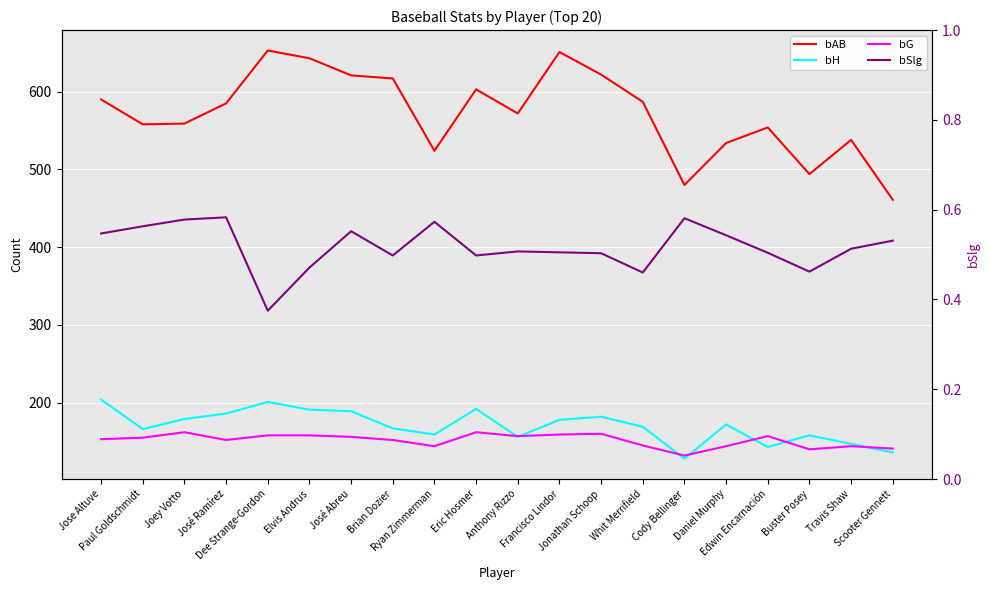

At which label is bAB closest to 557?

Paul Goldschmidt